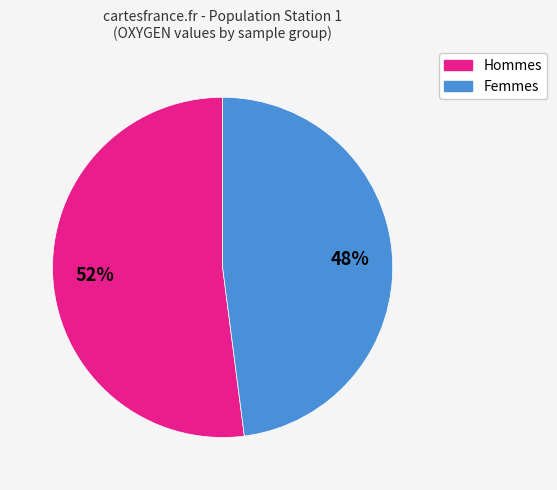

Is there a majority slice in this chart?

Yes